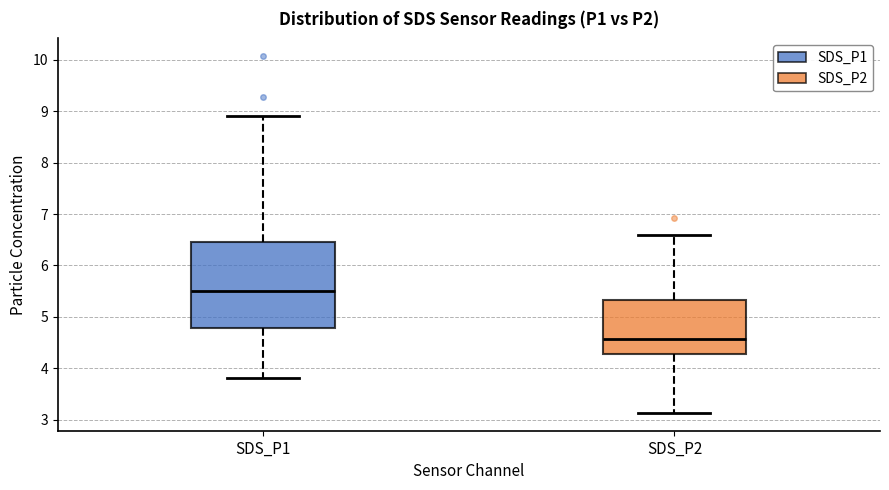

Where does the upper whisker of the box for SDS_P2 end on the y-axis? The values are not printed on the chart, so give them approximately, as read against the axis.

6.6